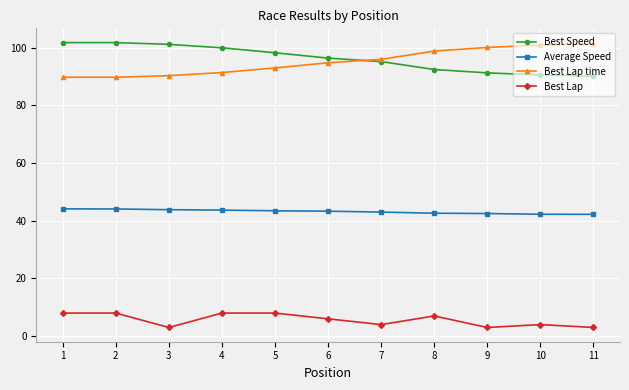

Where is the first local minimum for Best Lap?

3